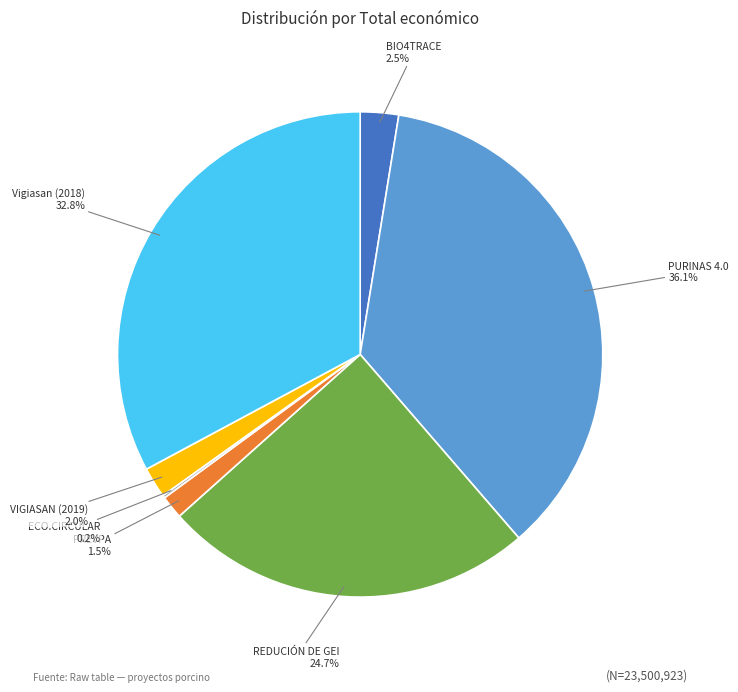

Does any single category account for the majority?

No